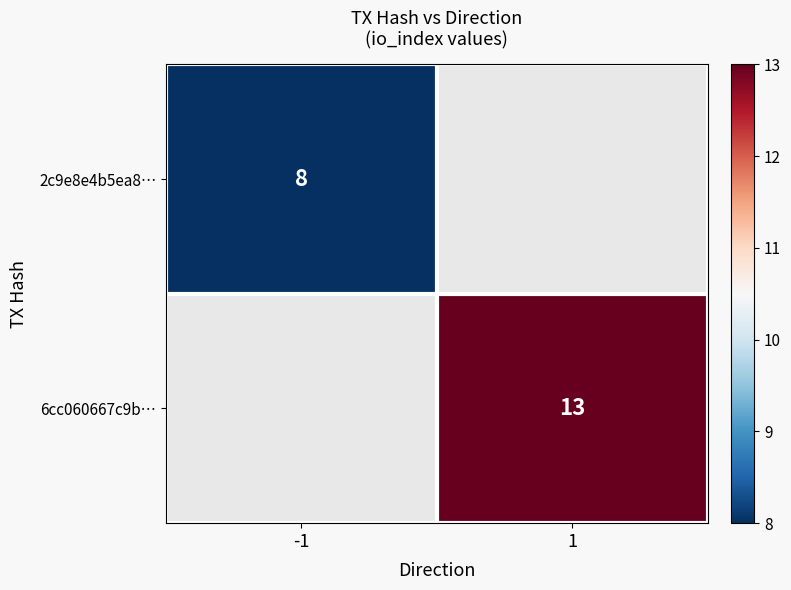

At how many categories does at least one series exceed 12?

1